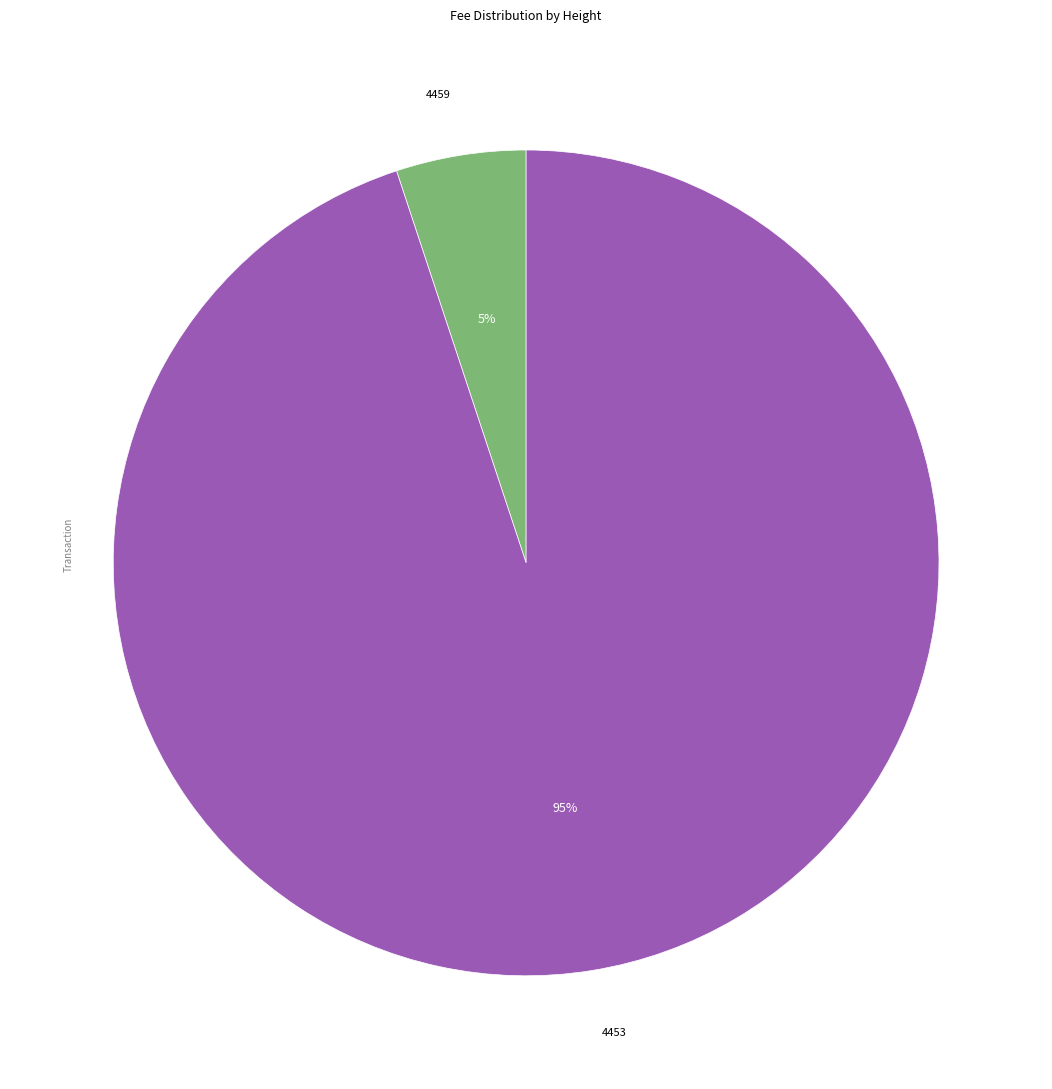

To the nearest percent, what is the difference between the largest and smallest slice percentages?

90%